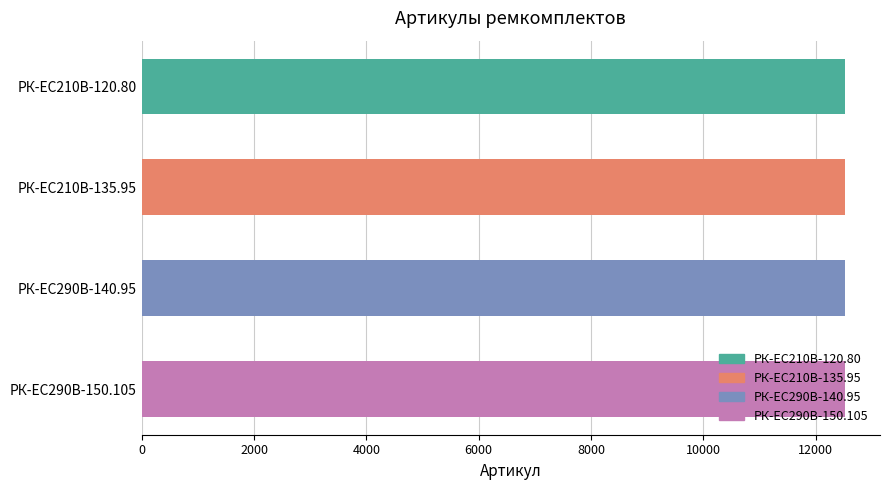

What is the ratio of the value at РК-ЕС290В-140.95 to the value at РК-EC210В-120.80?

1.0